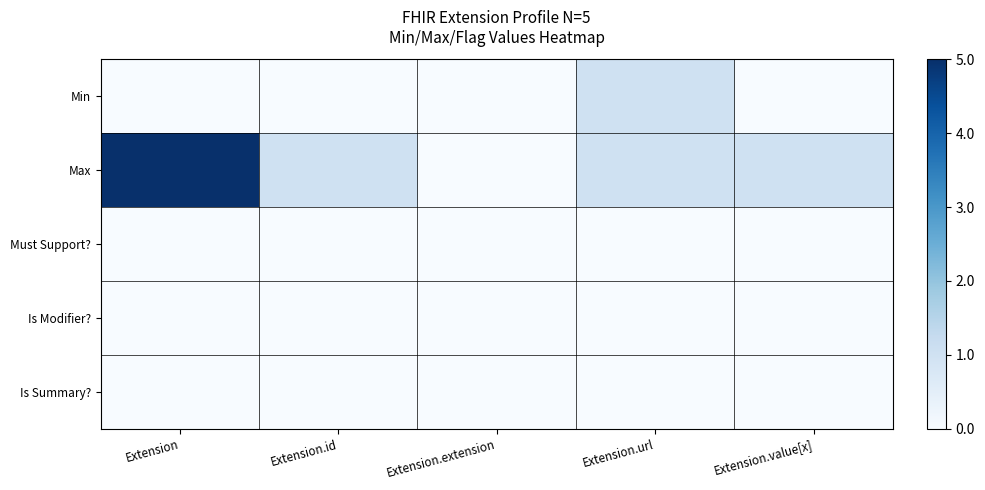

Which series has the largest range (max minus min)?

Max